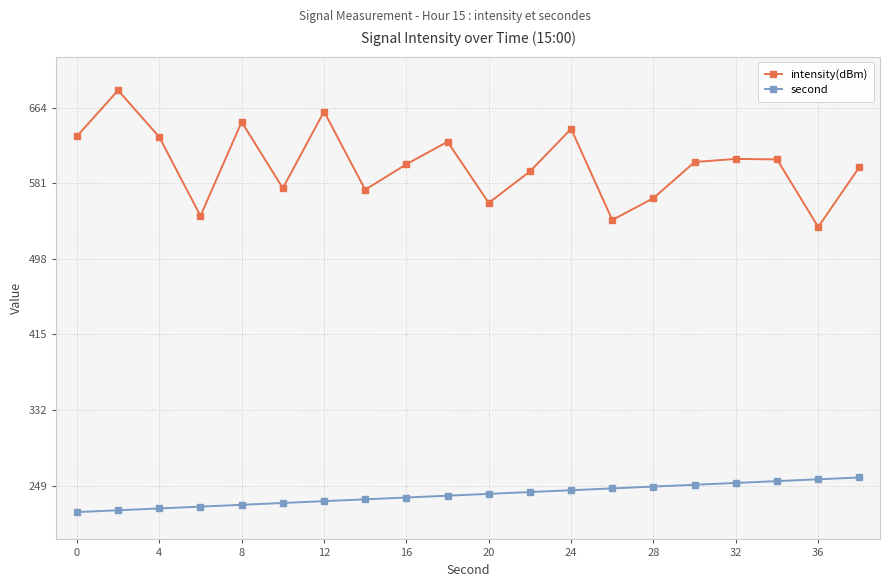

True or false: second and intensity(dBm) intersect in this chart.

False